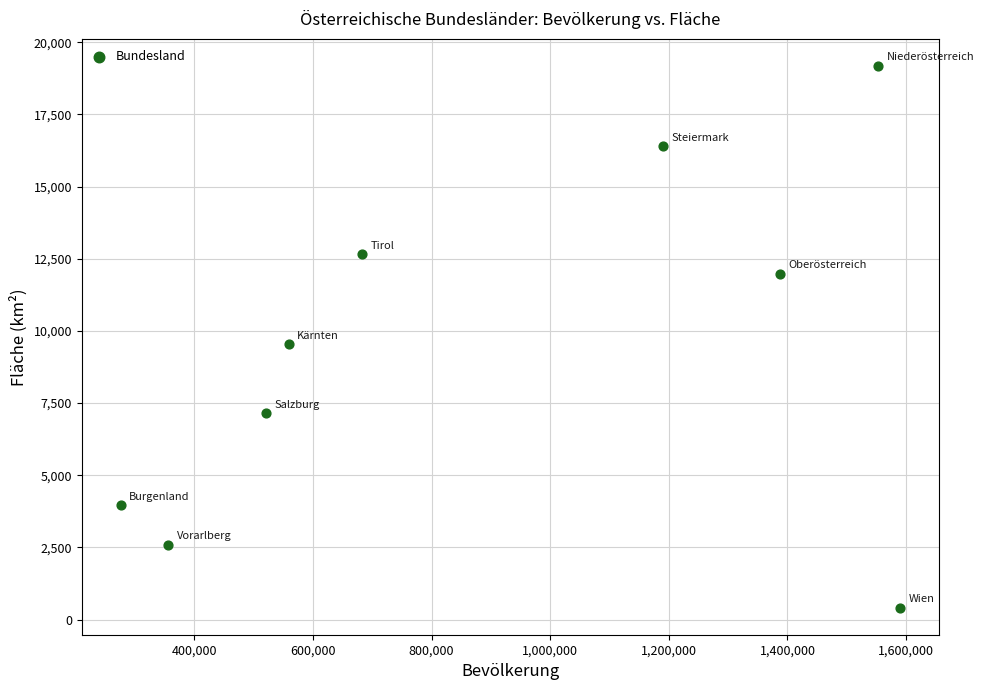

What Y value in the scatter plot is closest to 9796?

9536